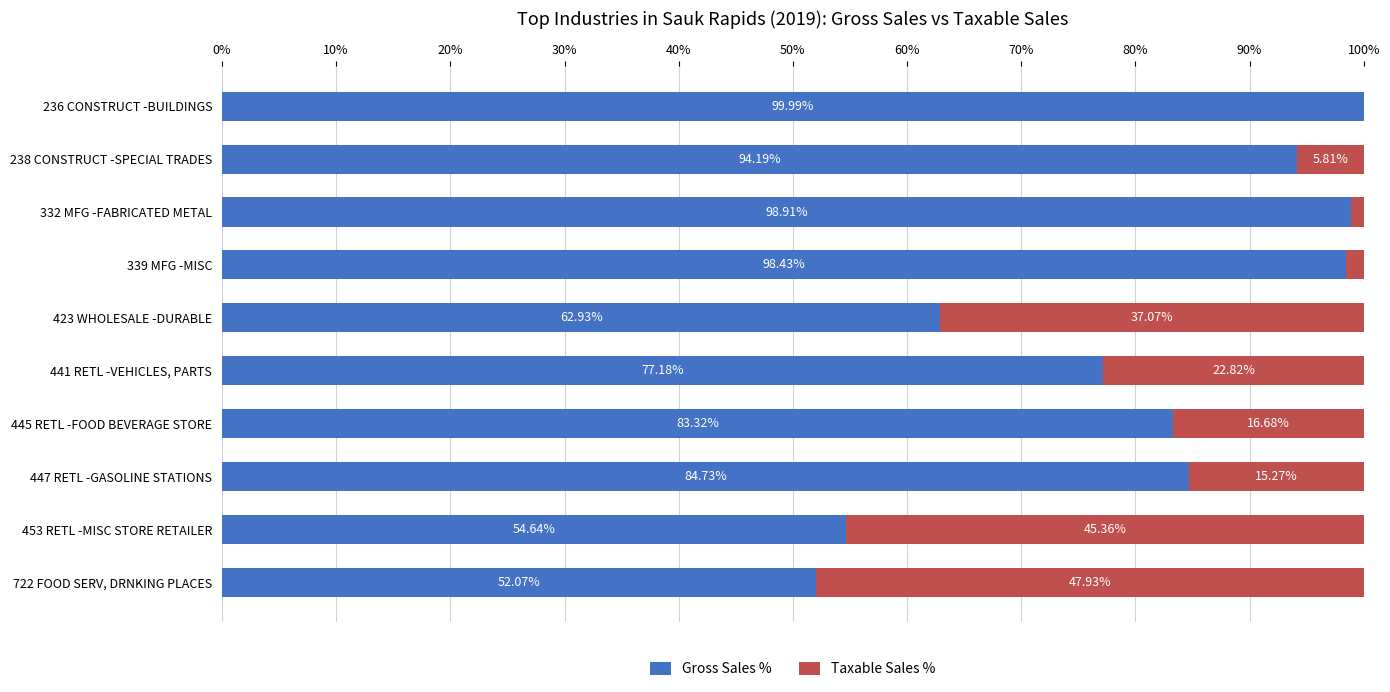

What is the sum of the Gross Sales % values at 339 MFG -MISC and 332 MFG -FABRICATED METAL?

197.3